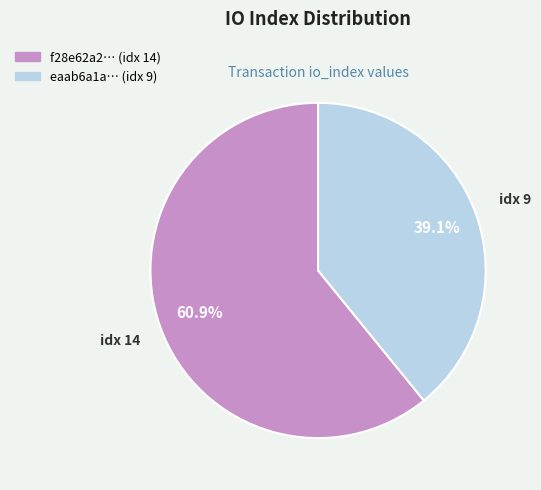

To the nearest percent, what is the average slice percentage?

50%